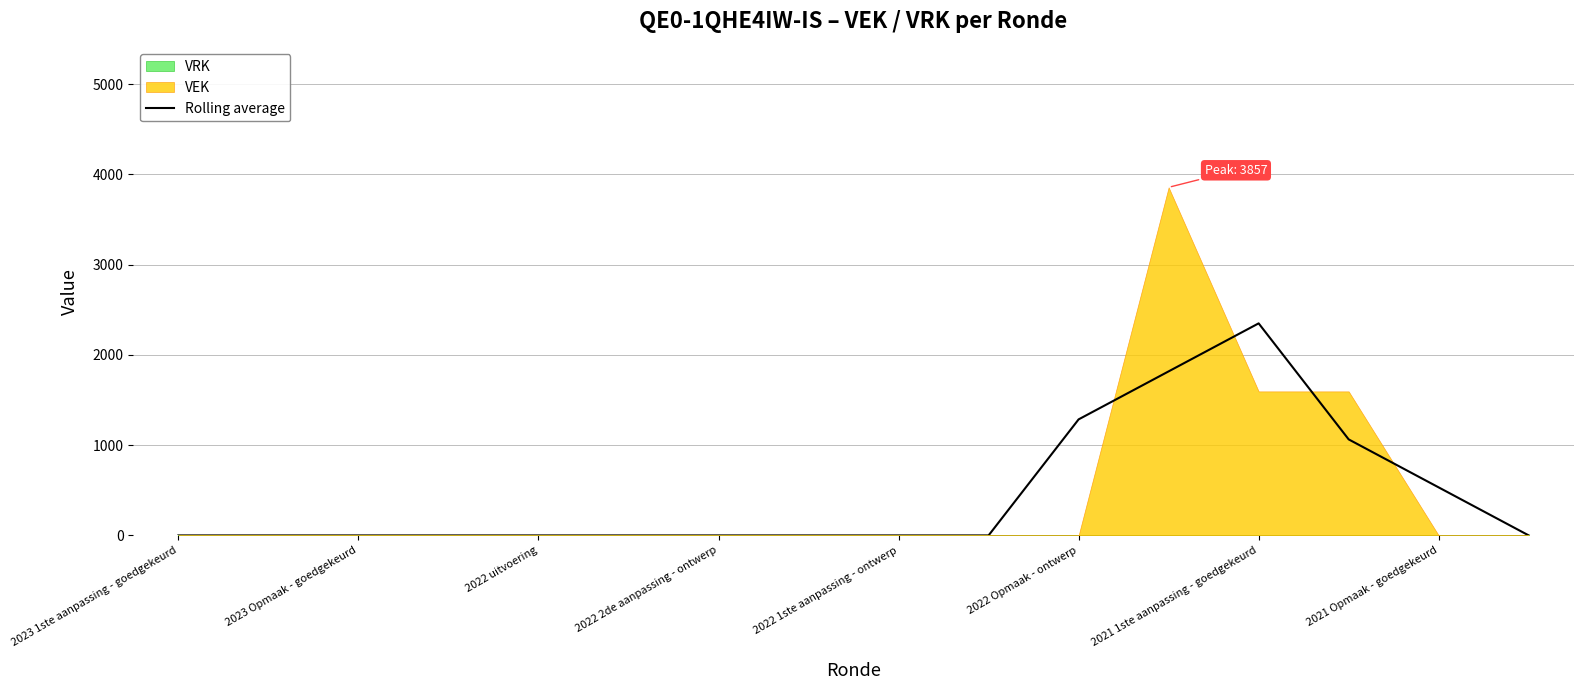

Which category has the highest value in the Rolling average series?

2021 1ste aanpassing - goedgekeurd